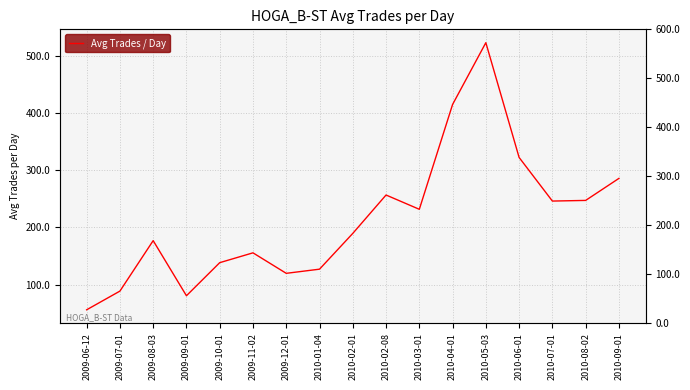

At which label is the value closest to 289?

2010-09-01